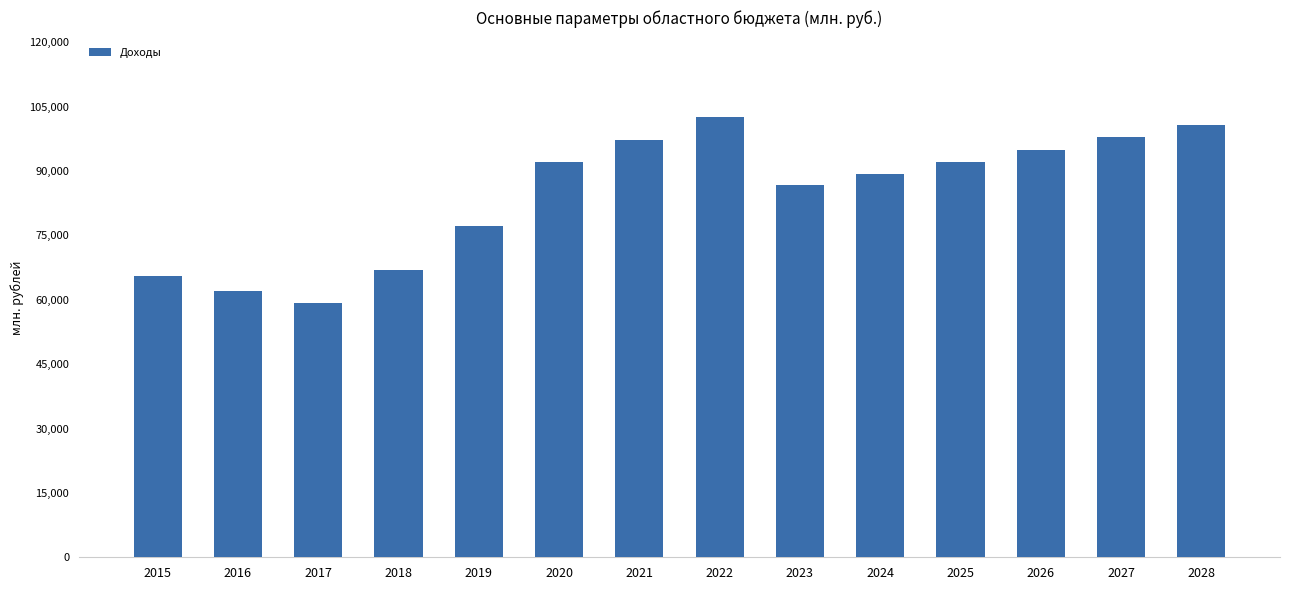

Where is the data nearest to the value 80921?

2019